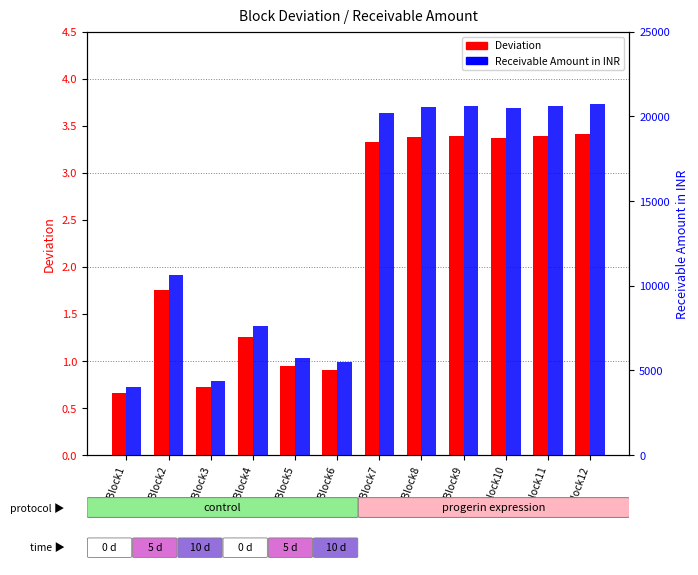

List the labels in order of Deviation value, largest first.

Block12, Block9, Block11, Block8, Block10, Block7, Block2, Block4, Block5, Block6, Block3, Block1